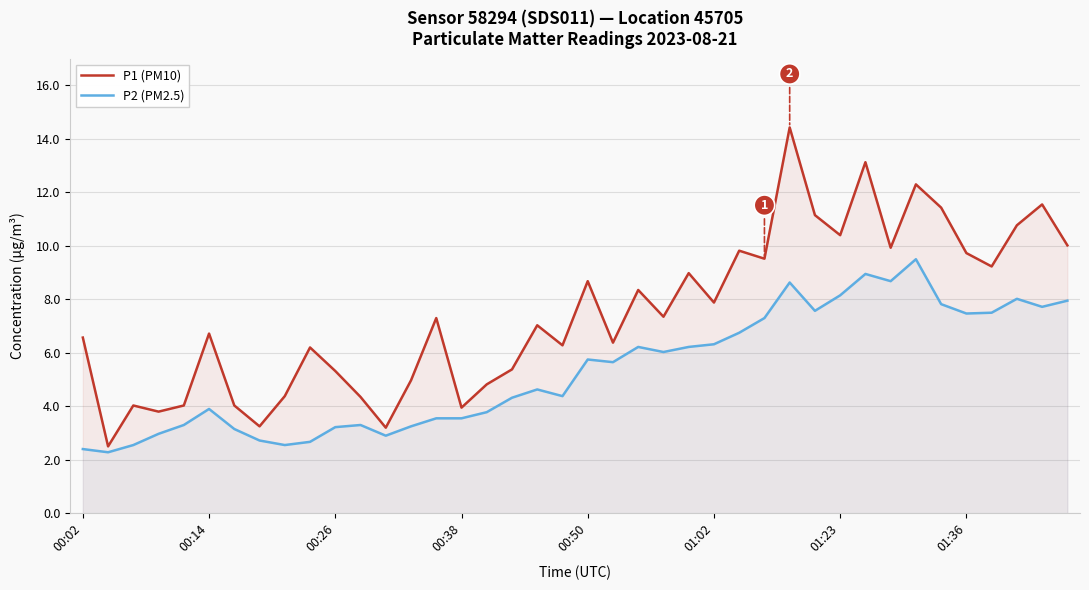

True or false: P1 (PM10) has a value of 2.1 at 36.

False